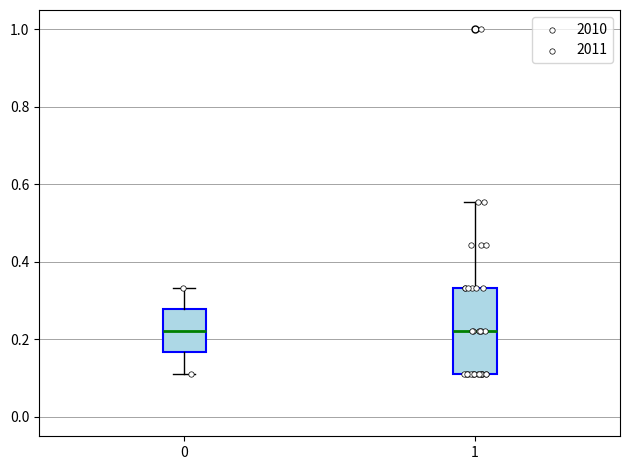

Where is the upper edge of the box at x = 0 on the y-axis? The values are not printed on the chart, so give them approximately, as read against the axis.

0.28